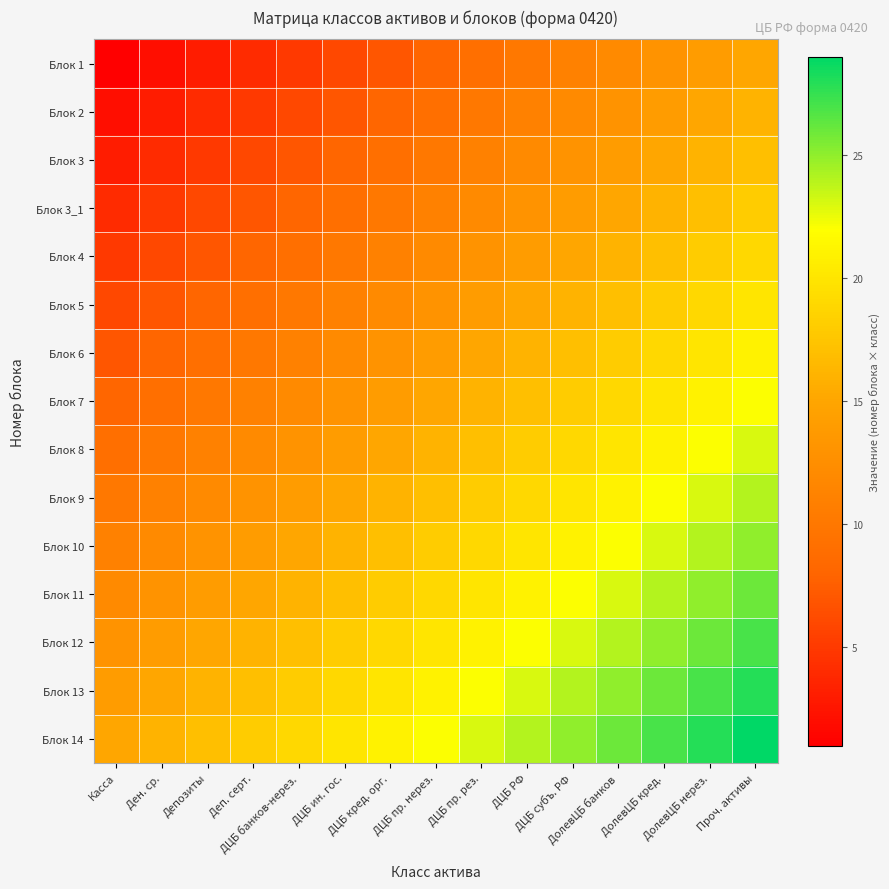

Reading right to left, what are all the values shown in this chart?

Блок 1: Проч. активы=15	ДолевЦБ нерез.=14	ДолевЦБ кред.=13	ДолевЦБ банков=12	ДЦБ субъ. РФ=11	ДЦБ РФ=10	ДЦБ пр. рез.=9	ДЦБ пр. нерез.=8	ДЦБ кред. орг.=7	ДЦБ ин. гос.=6	ДЦБ банков-нерез.=5	Деп. серт.=4	Депозиты=3	Ден. ср.=2	Касса=1
Блок 2: Проч. активы=16	ДолевЦБ нерез.=15	ДолевЦБ кред.=14	ДолевЦБ банков=13	ДЦБ субъ. РФ=12	ДЦБ РФ=11	ДЦБ пр. рез.=10	ДЦБ пр. нерез.=9	ДЦБ кред. орг.=8	ДЦБ ин. гос.=7	ДЦБ банков-нерез.=6	Деп. серт.=5	Депозиты=4	Ден. ср.=3	Касса=2
Блок 3: Проч. активы=17	ДолевЦБ нерез.=16	ДолевЦБ кред.=15	ДолевЦБ банков=14	ДЦБ субъ. РФ=13	ДЦБ РФ=12	ДЦБ пр. рез.=11	ДЦБ пр. нерез.=10	ДЦБ кред. орг.=9	ДЦБ ин. гос.=8	ДЦБ банков-нерез.=7	Деп. серт.=6	Депозиты=5	Ден. ср.=4	Касса=3
Блок 3_1: Проч. активы=18	ДолевЦБ нерез.=17	ДолевЦБ кред.=16	ДолевЦБ банков=15	ДЦБ субъ. РФ=14	ДЦБ РФ=13	ДЦБ пр. рез.=12	ДЦБ пр. нерез.=11	ДЦБ кред. орг.=10	ДЦБ ин. гос.=9	ДЦБ банков-нерез.=8	Деп. серт.=7	Депозиты=6	Ден. ср.=5	Касса=4
Блок 4: Проч. активы=19	ДолевЦБ нерез.=18	ДолевЦБ кред.=17	ДолевЦБ банков=16	ДЦБ субъ. РФ=15	ДЦБ РФ=14	ДЦБ пр. рез.=13	ДЦБ пр. нерез.=12	ДЦБ кред. орг.=11	ДЦБ ин. гос.=10	ДЦБ банков-нерез.=9	Деп. серт.=8	Депозиты=7	Ден. ср.=6	Касса=5
Блок 5: Проч. активы=20	ДолевЦБ нерез.=19	ДолевЦБ кред.=18	ДолевЦБ банков=17	ДЦБ субъ. РФ=16	ДЦБ РФ=15	ДЦБ пр. рез.=14	ДЦБ пр. нерез.=13	ДЦБ кред. орг.=12	ДЦБ ин. гос.=11	ДЦБ банков-нерез.=10	Деп. серт.=9	Депозиты=8	Ден. ср.=7	Касса=6
Блок 6: Проч. активы=21	ДолевЦБ нерез.=20	ДолевЦБ кред.=19	ДолевЦБ банков=18	ДЦБ субъ. РФ=17	ДЦБ РФ=16	ДЦБ пр. рез.=15	ДЦБ пр. нерез.=14	ДЦБ кред. орг.=13	ДЦБ ин. гос.=12	ДЦБ банков-нерез.=11	Деп. серт.=10	Депозиты=9	Ден. ср.=8	Касса=7
Блок 7: Проч. активы=22	ДолевЦБ нерез.=21	ДолевЦБ кред.=20	ДолевЦБ банков=19	ДЦБ субъ. РФ=18	ДЦБ РФ=17	ДЦБ пр. рез.=16	ДЦБ пр. нерез.=15	ДЦБ кред. орг.=14	ДЦБ ин. гос.=13	ДЦБ банков-нерез.=12	Деп. серт.=11	Депозиты=10	Ден. ср.=9	Касса=8
Блок 8: Проч. активы=23	ДолевЦБ нерез.=22	ДолевЦБ кред.=21	ДолевЦБ банков=20	ДЦБ субъ. РФ=19	ДЦБ РФ=18	ДЦБ пр. рез.=17	ДЦБ пр. нерез.=16	ДЦБ кред. орг.=15	ДЦБ ин. гос.=14	ДЦБ банков-нерез.=13	Деп. серт.=12	Депозиты=11	Ден. ср.=10	Касса=9
Блок 9: Проч. активы=24	ДолевЦБ нерез.=23	ДолевЦБ кред.=22	ДолевЦБ банков=21	ДЦБ субъ. РФ=20	ДЦБ РФ=19	ДЦБ пр. рез.=18	ДЦБ пр. нерез.=17	ДЦБ кред. орг.=16	ДЦБ ин. гос.=15	ДЦБ банков-нерез.=14	Деп. серт.=13	Депозиты=12	Ден. ср.=11	Касса=10
Блок 10: Проч. активы=25	ДолевЦБ нерез.=24	ДолевЦБ кред.=23	ДолевЦБ банков=22	ДЦБ субъ. РФ=21	ДЦБ РФ=20	ДЦБ пр. рез.=19	ДЦБ пр. нерез.=18	ДЦБ кред. орг.=17	ДЦБ ин. гос.=16	ДЦБ банков-нерез.=15	Деп. серт.=14	Депозиты=13	Ден. ср.=12	Касса=11
Блок 11: Проч. активы=26	ДолевЦБ нерез.=25	ДолевЦБ кред.=24	ДолевЦБ банков=23	ДЦБ субъ. РФ=22	ДЦБ РФ=21	ДЦБ пр. рез.=20	ДЦБ пр. нерез.=19	ДЦБ кред. орг.=18	ДЦБ ин. гос.=17	ДЦБ банков-нерез.=16	Деп. серт.=15	Депозиты=14	Ден. ср.=13	Касса=12
Блок 12: Проч. активы=27	ДолевЦБ нерез.=26	ДолевЦБ кред.=25	ДолевЦБ банков=24	ДЦБ субъ. РФ=23	ДЦБ РФ=22	ДЦБ пр. рез.=21	ДЦБ пр. нерез.=20	ДЦБ кред. орг.=19	ДЦБ ин. гос.=18	ДЦБ банков-нерез.=17	Деп. серт.=16	Депозиты=15	Ден. ср.=14	Касса=13
Блок 13: Проч. активы=28	ДолевЦБ нерез.=27	ДолевЦБ кред.=26	ДолевЦБ банков=25	ДЦБ субъ. РФ=24	ДЦБ РФ=23	ДЦБ пр. рез.=22	ДЦБ пр. нерез.=21	ДЦБ кред. орг.=20	ДЦБ ин. гос.=19	ДЦБ банков-нерез.=18	Деп. серт.=17	Депозиты=16	Ден. ср.=15	Касса=14
Блок 14: Проч. активы=29	ДолевЦБ нерез.=28	ДолевЦБ кред.=27	ДолевЦБ банков=26	ДЦБ субъ. РФ=25	ДЦБ РФ=24	ДЦБ пр. рез.=23	ДЦБ пр. нерез.=22	ДЦБ кред. орг.=21	ДЦБ ин. гос.=20	ДЦБ банков-нерез.=19	Деп. серт.=18	Депозиты=17	Ден. ср.=16	Касса=15